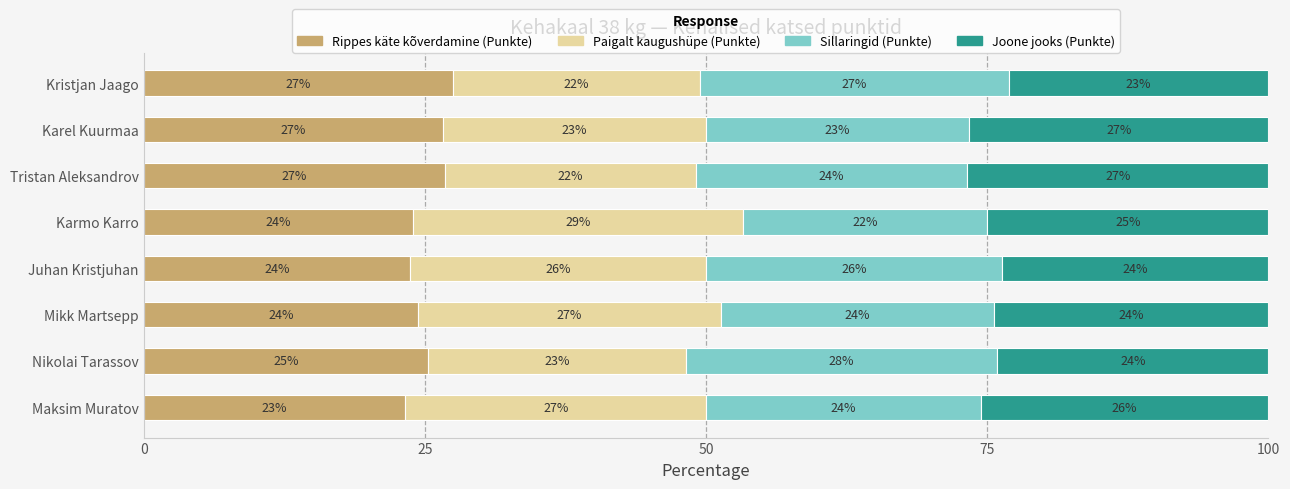

The value of Rippes käte kõverdamine (Punkte) at Karmo Karro is 23.9. True or false?

True